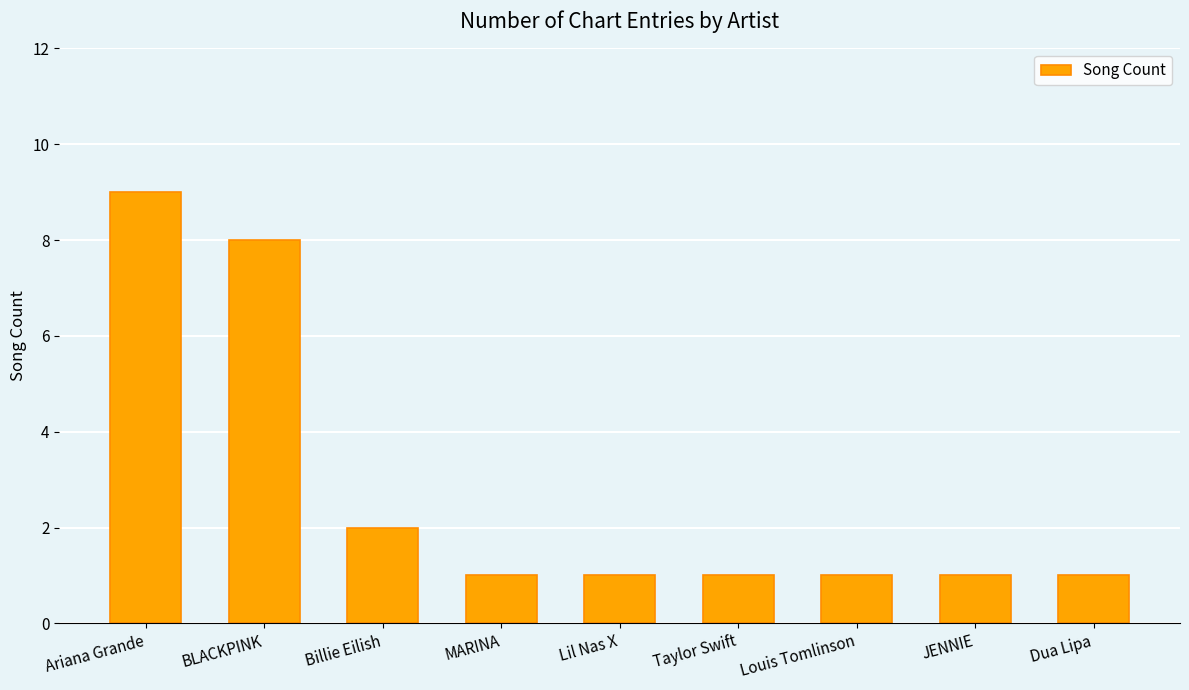

What is the maximum value shown in the chart?

9